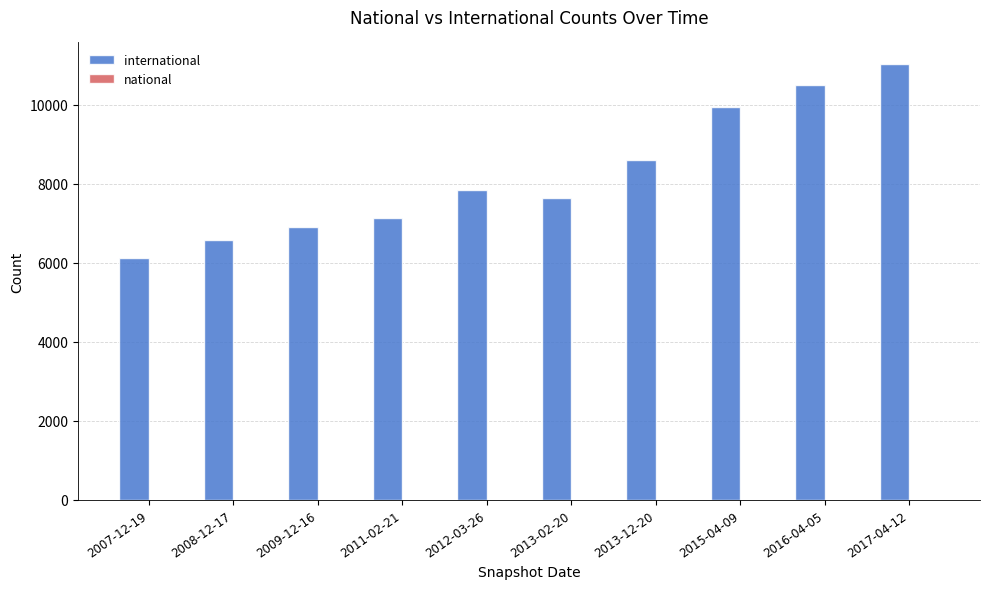

At 2017-04-12, list the series in order from largest to smallest.

international, national